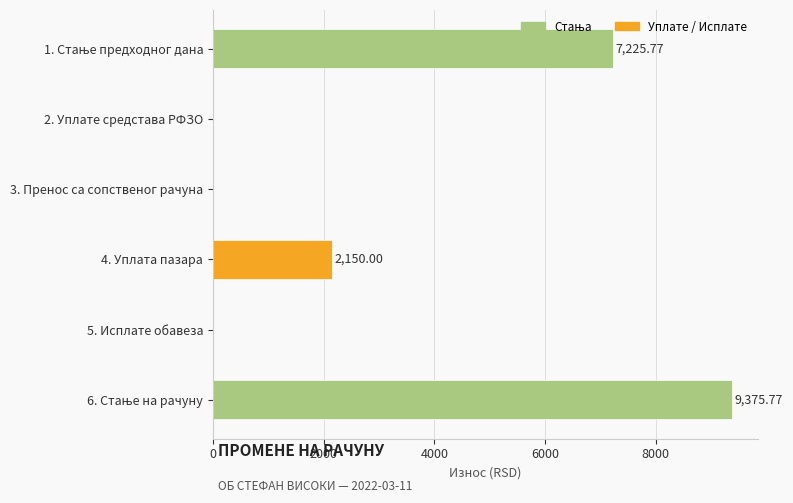

What is the sum of the values at 2. Уплате средстава РФЗО and 4. Уплата пазара?

2150.0